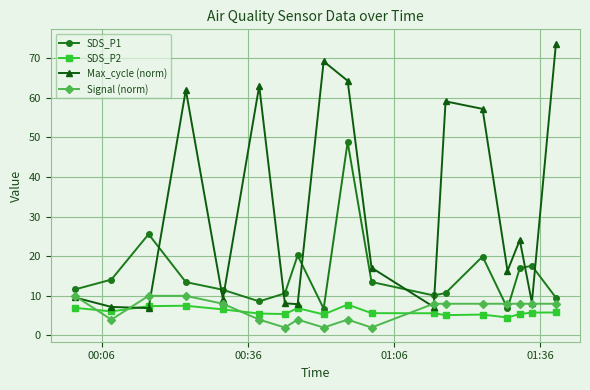

How many intersections are there between SDS_P1 and Max_cycle (norm)?

9